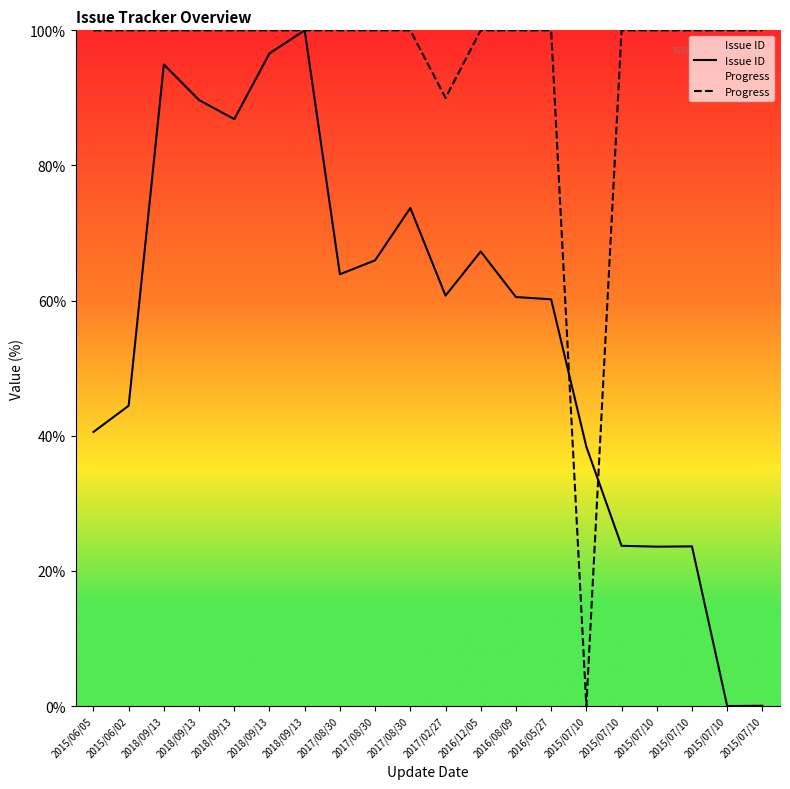

What is the difference between the maximum and minimum values in the Progress series?

100.0